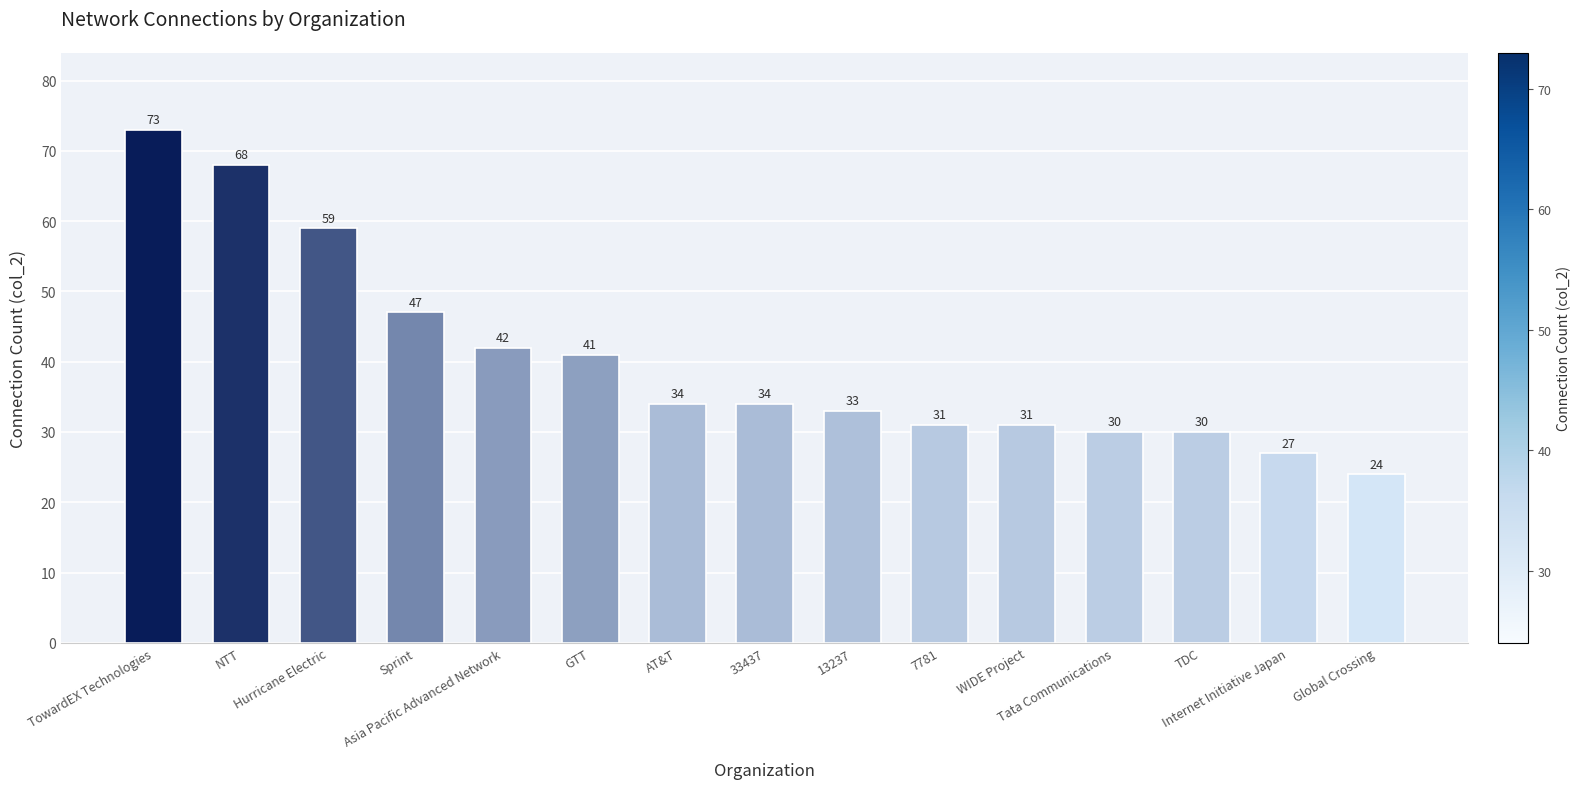

What is the sum of all values?

604